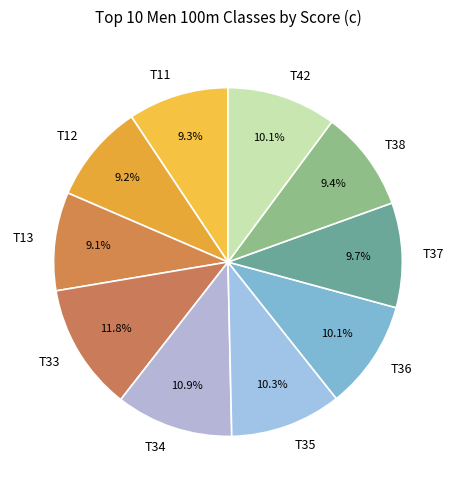

What is the total percentage of T37 and T38?

19.1%